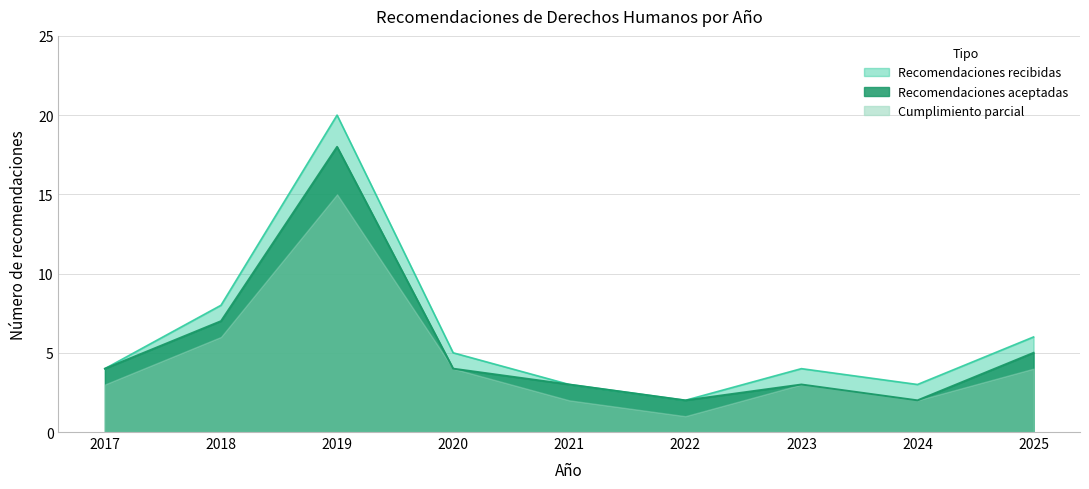

Is it true that Recomendaciones aceptadas equals 3 at 2023?

True